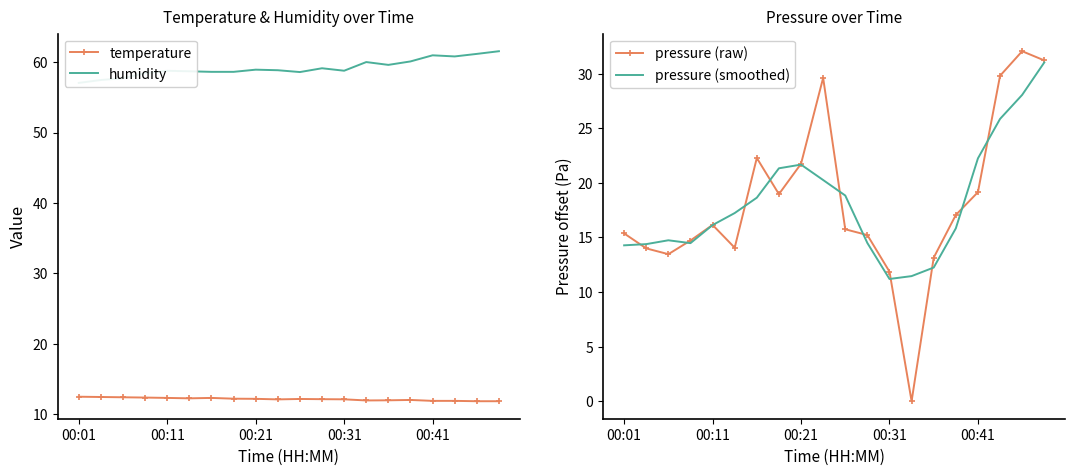

The temperature series shows 2.6 at 00:41. True or false?

False